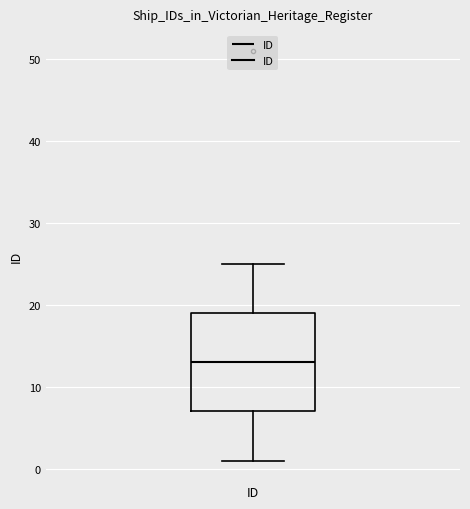

Read this box plot against the y-axis: the position of the median line, the range covered by the box, and the ends of both whiskers. The values are not printed on the chart, so give them approximately, as read against the axis.

median 13, box 7 to 19, whiskers 1 to 25